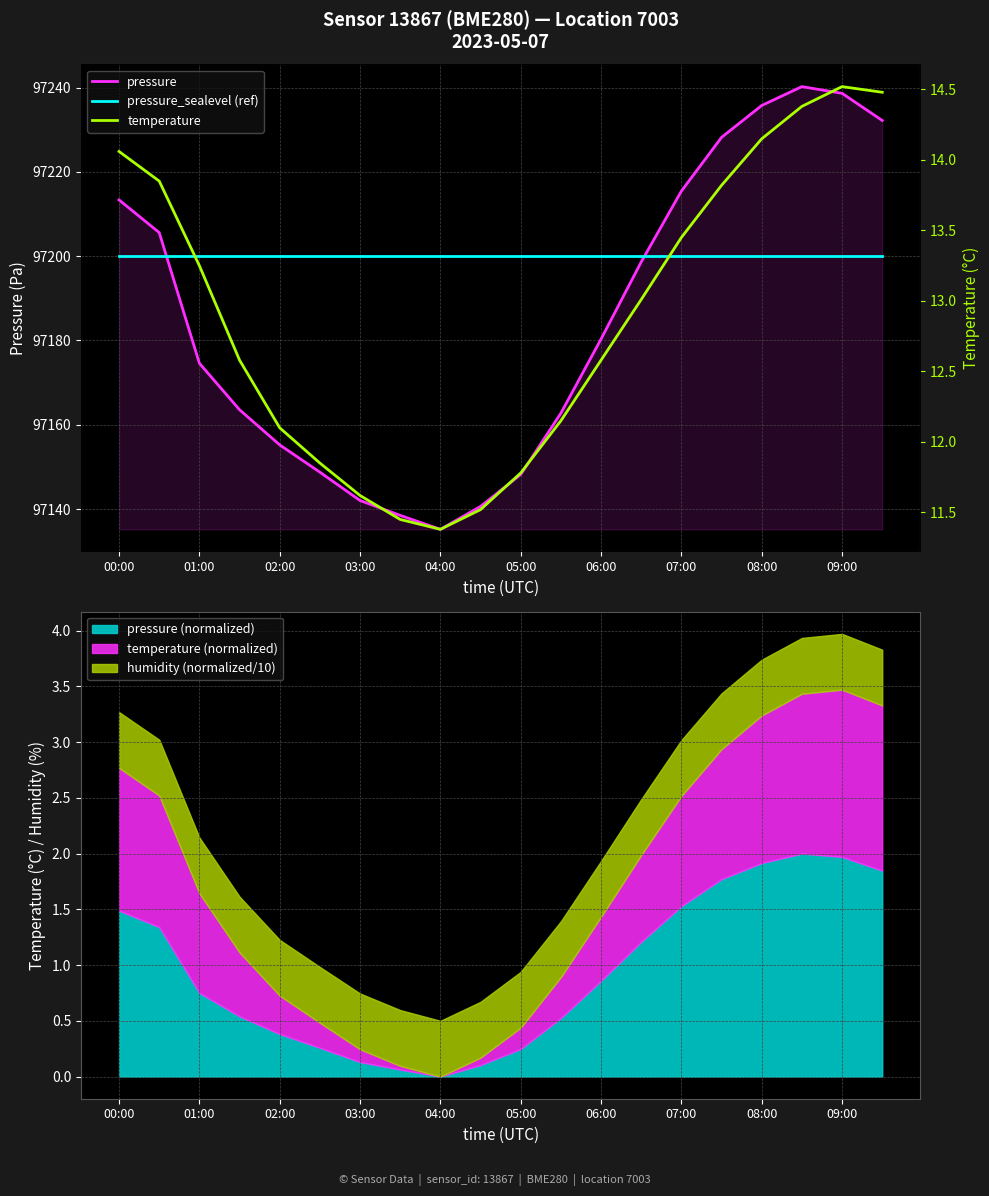

What position from the left is 00:00?

1